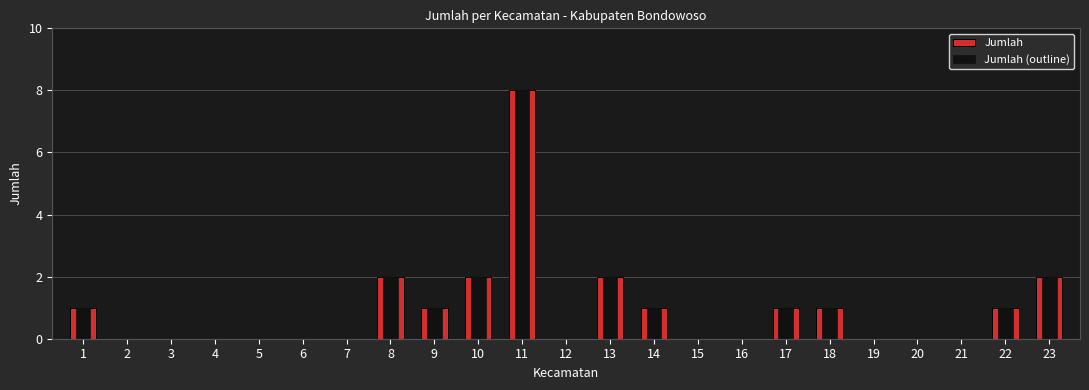

Reading left to right, extract all data points from this chart.

Jumlah: 1=1	2=0	3=0	4=0	5=0	6=0	7=0	8=2	9=1	10=2	11=8	12=0	13=2	14=1	15=0	16=0	17=1	18=1	19=0	20=0	21=0	22=1	23=2
Jumlah (outline): 1=1	2=0	3=0	4=0	5=0	6=0	7=0	8=2	9=1	10=2	11=8	12=0	13=2	14=1	15=0	16=0	17=1	18=1	19=0	20=0	21=0	22=1	23=2